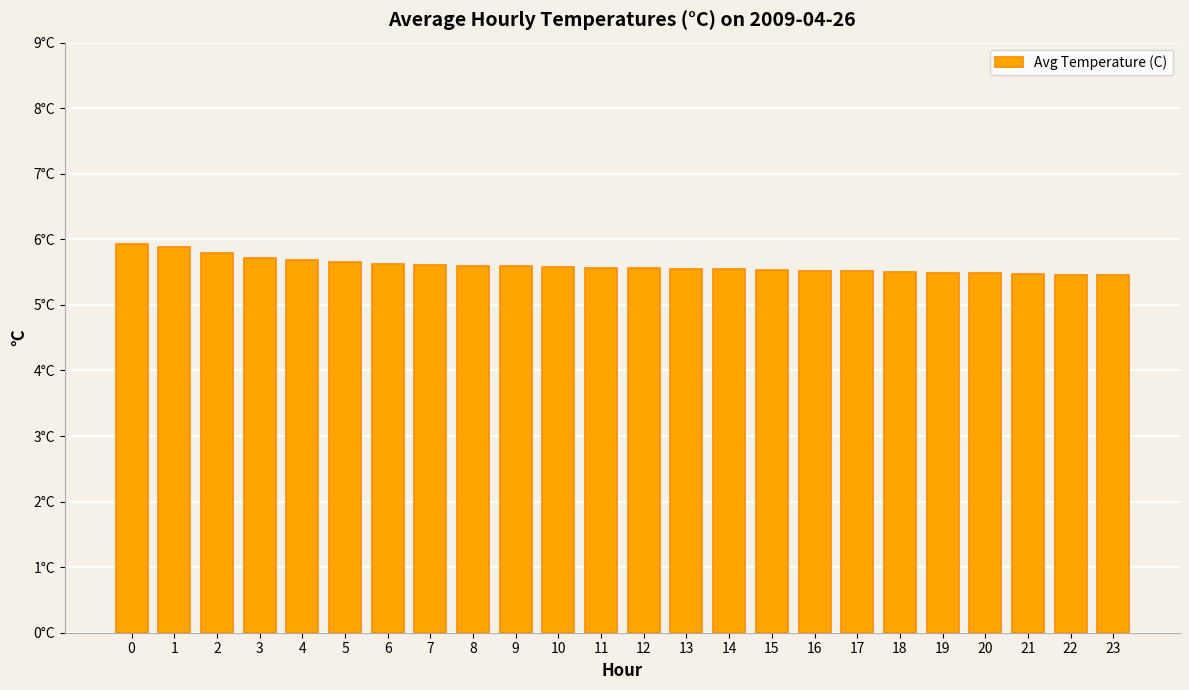

What value does the data have at 20?

5.5